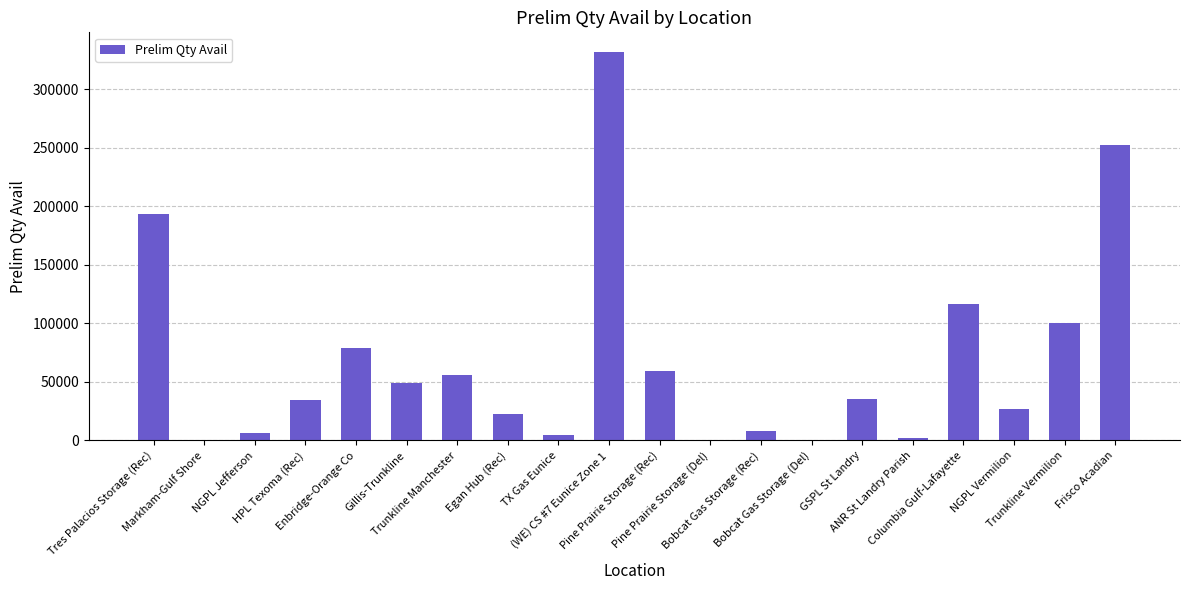

What is the change in value from NGPL Jefferson to ANR St Landry Parish?

-3774